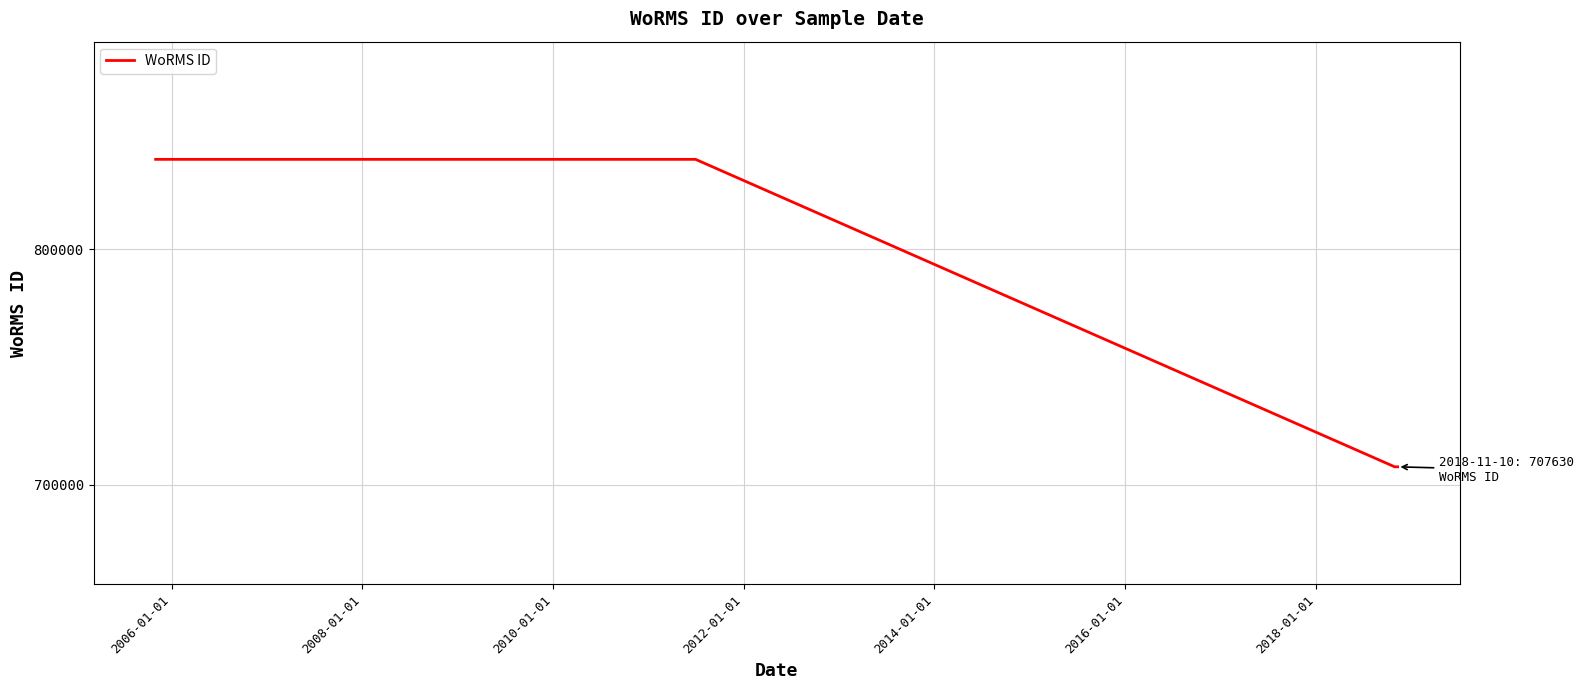

What is the minimum value shown in the chart?

707630